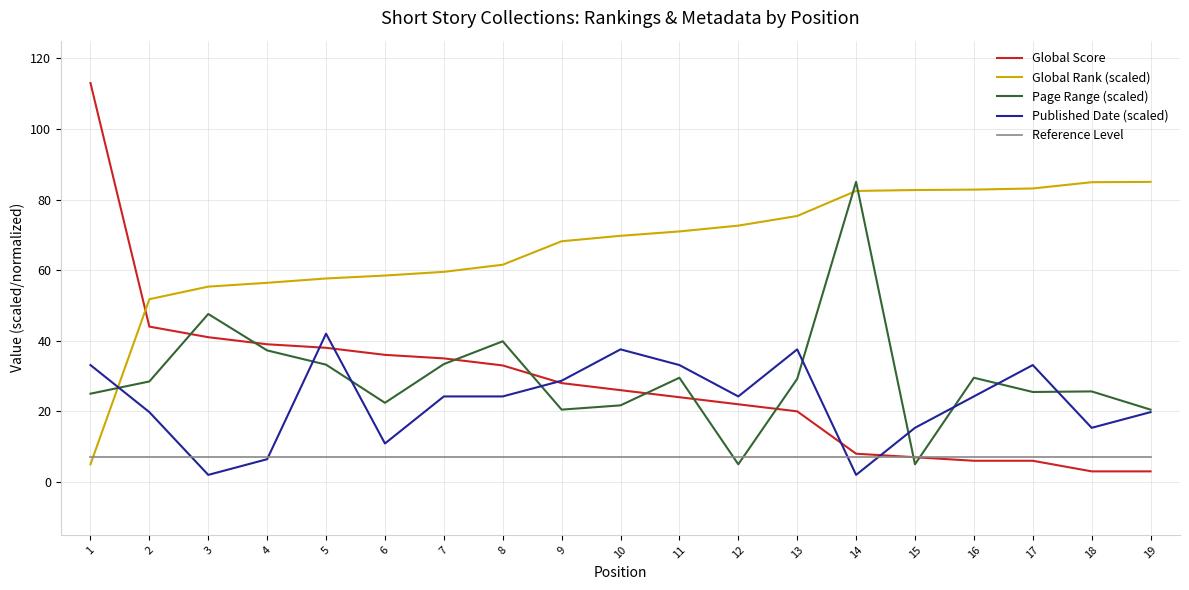

How many intersections are there between Global Score and Published Date (scaled)?

5